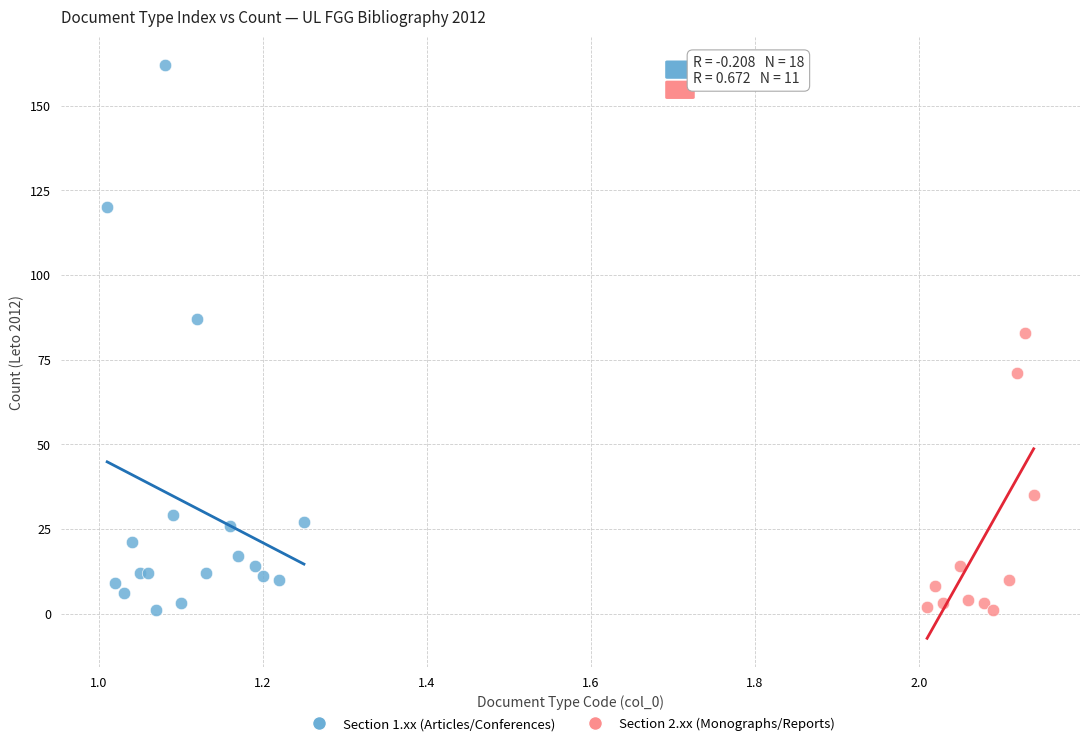

Which series has the largest Y range (max minus min)?

Section 1.xx (Articles/Conferences)